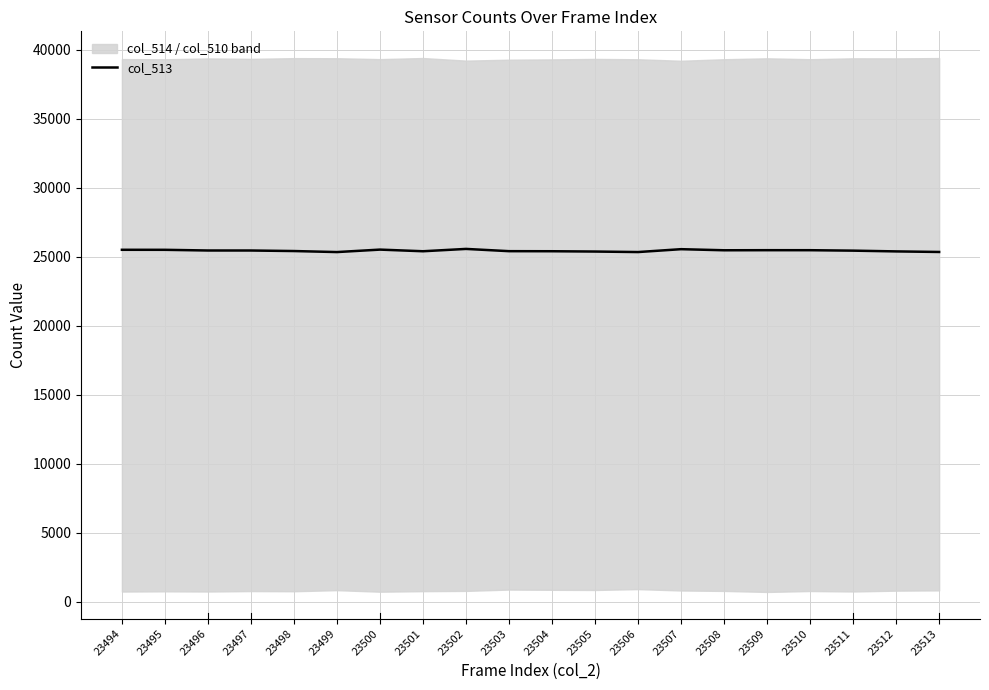

How many values are below 25442?

10